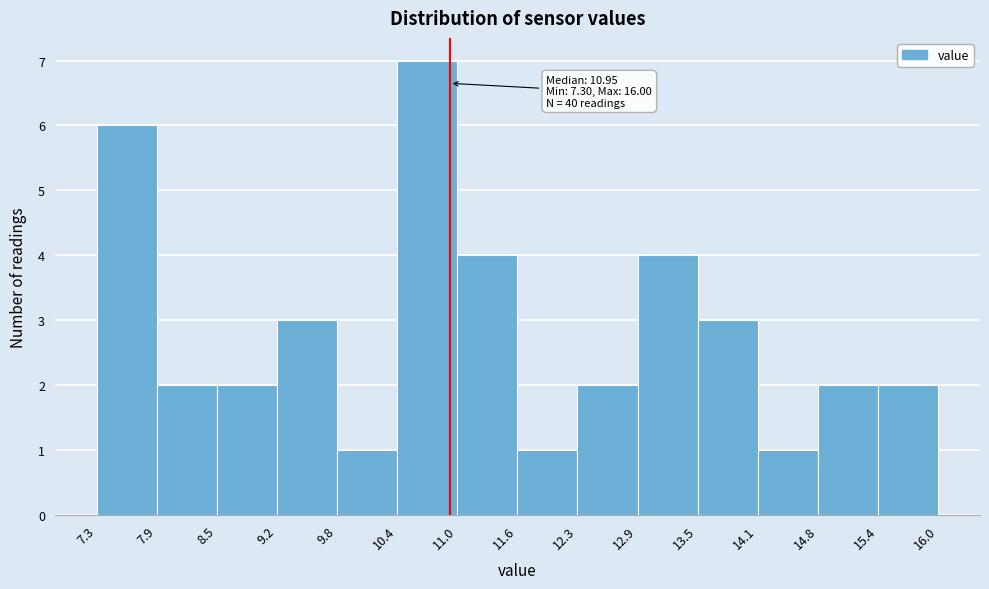

Over which range of the x-axis is the bar tallest?

10.4 to 11.0